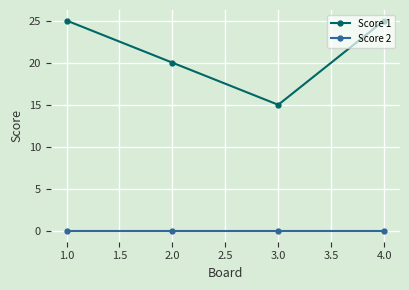

True or false: Score 1 and Score 2 cross at least once.

False